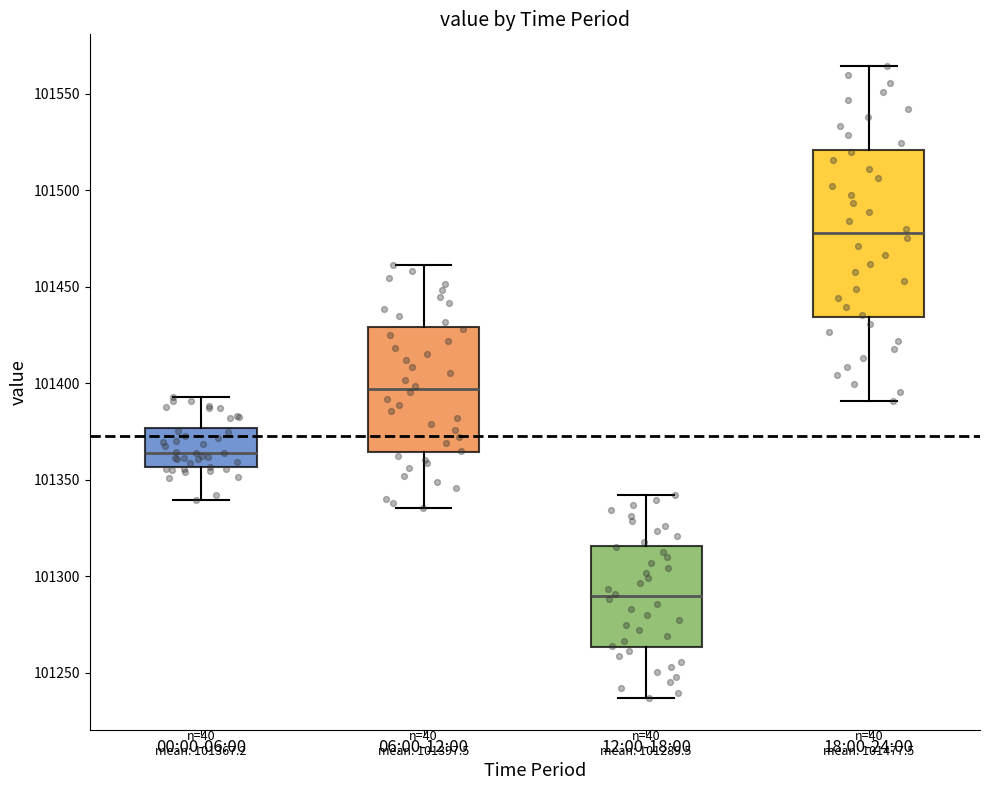

Which box's median line is the lowest?

12:00-18:00